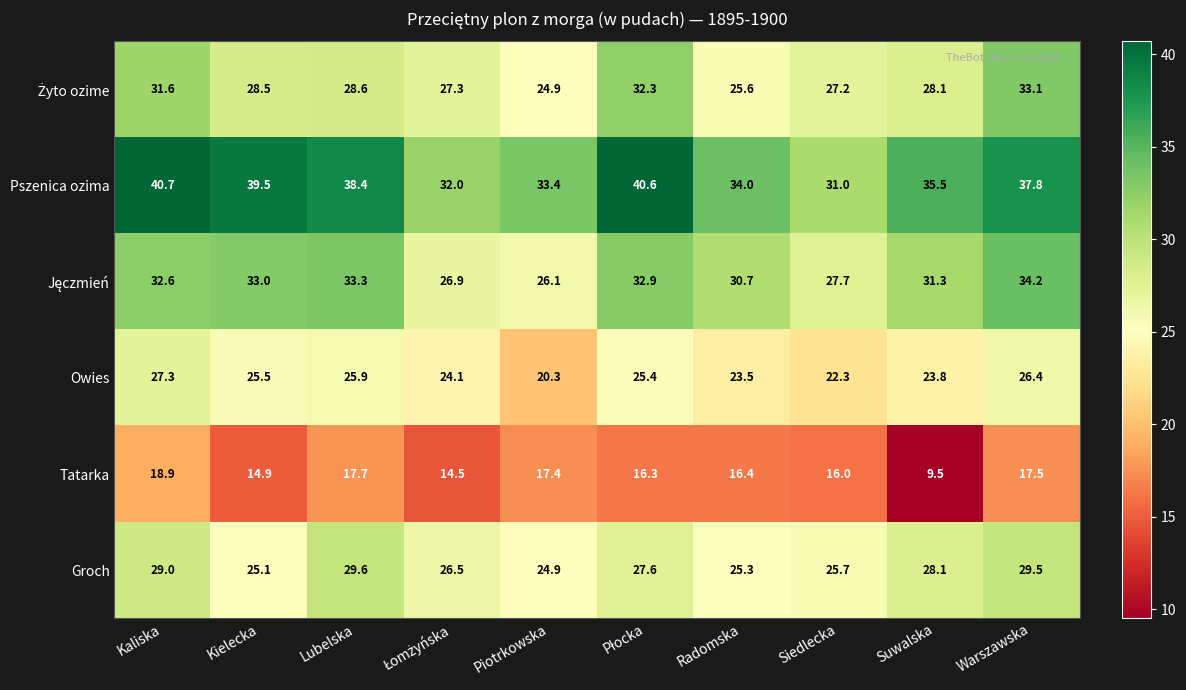

At which label does Pszenica ozima first exceed 37?

Kaliska